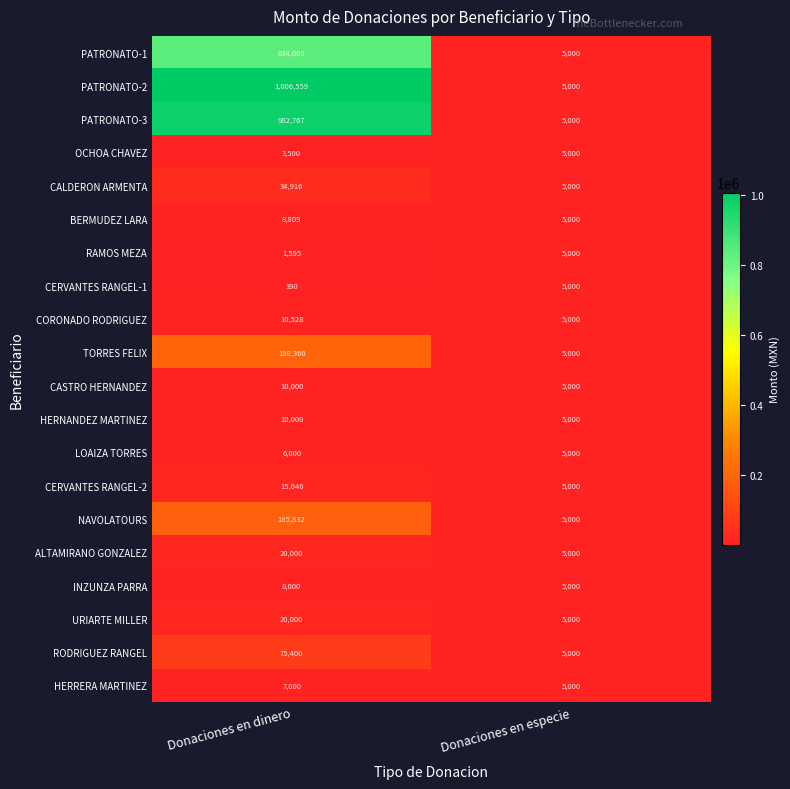

What is the difference between the RAMOS MEZA values at Donaciones en especie and Donaciones en dinero?

3405